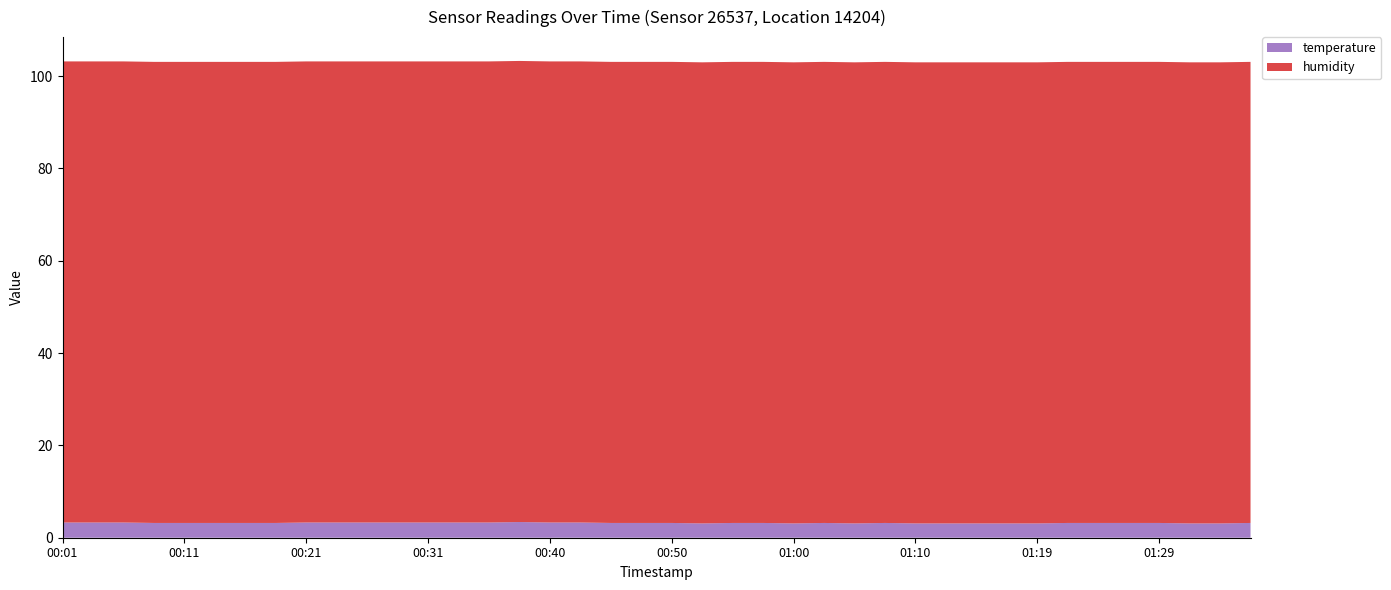

Reading left to right, transcribe all the data shown in this chart.

temperature: 00:01=3.3	00:04=3.3	00:06=3.3	00:09=3.2	00:11=3.2	00:14=3.2	00:16=3.2	00:19=3.2	00:21=3.3	00:23=3.3	00:26=3.3	00:28=3.3	00:31=3.3	00:33=3.3	00:35=3.3	00:38=3.4	00:40=3.3	00:43=3.3	00:45=3.2	00:48=3.2	00:50=3.2	00:53=3.1	00:55=3.2	00:57=3.2	01:00=3.1	01:02=3.2	01:05=3.1	01:07=3.2	01:10=3.1	01:12=3.1	01:14=3.1	01:17=3.1	01:19=3.1	01:22=3.2	01:24=3.2	01:27=3.2	01:29=3.2	01:31=3.1	01:34=3.1	01:36=3.2
humidity: 00:01=99.9	00:04=99.9	00:06=99.9	00:09=99.9	00:11=99.9	00:14=99.9	00:16=99.9	00:19=99.9	00:21=99.9	00:23=99.9	00:26=99.9	00:28=99.9	00:31=99.9	00:33=99.9	00:35=99.9	00:38=99.9	00:40=99.9	00:43=99.9	00:45=99.9	00:48=99.9	00:50=99.9	00:53=99.9	00:55=99.9	00:57=99.9	01:00=99.9	01:02=99.9	01:05=99.9	01:07=99.9	01:10=99.9	01:12=99.9	01:14=99.9	01:17=99.9	01:19=99.9	01:22=99.9	01:24=99.9	01:27=99.9	01:29=99.9	01:31=99.9	01:34=99.9	01:36=99.9